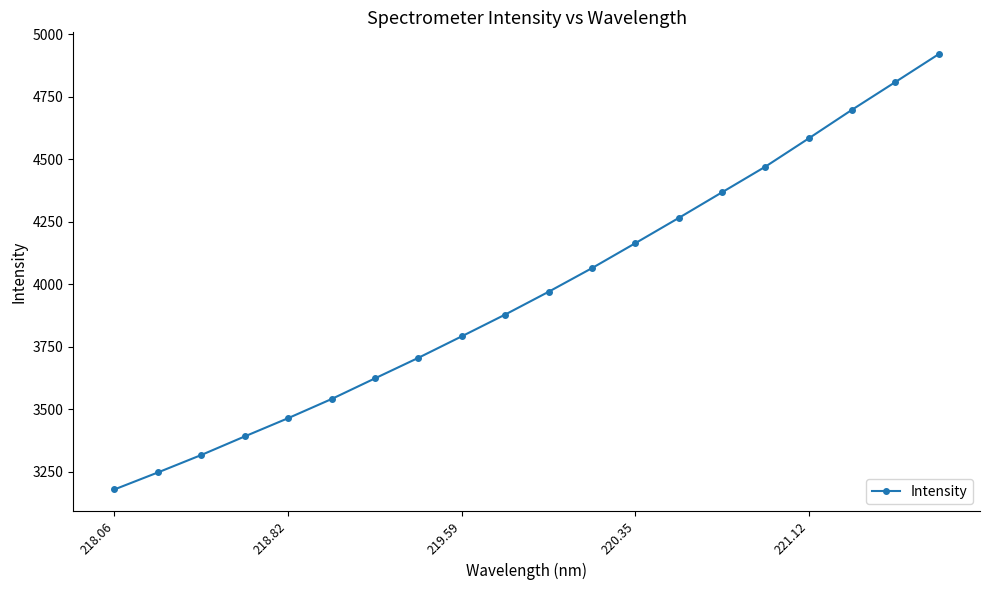

What is the sum of all values?

79455.9